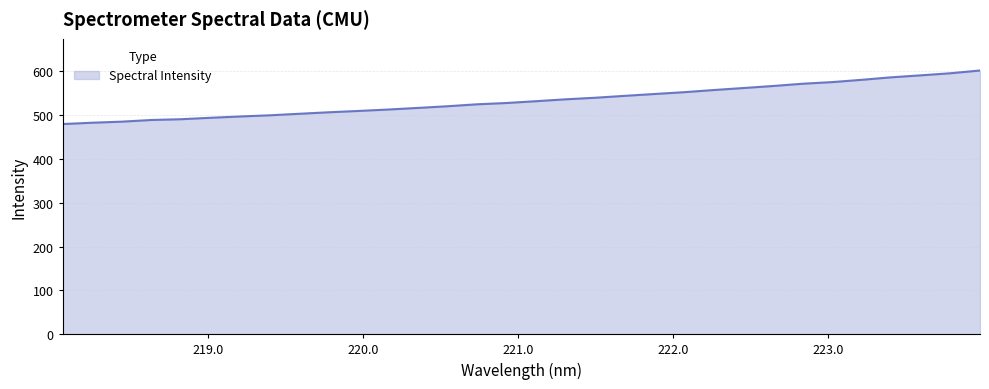

What is the minimum value shown in the chart?

479.7